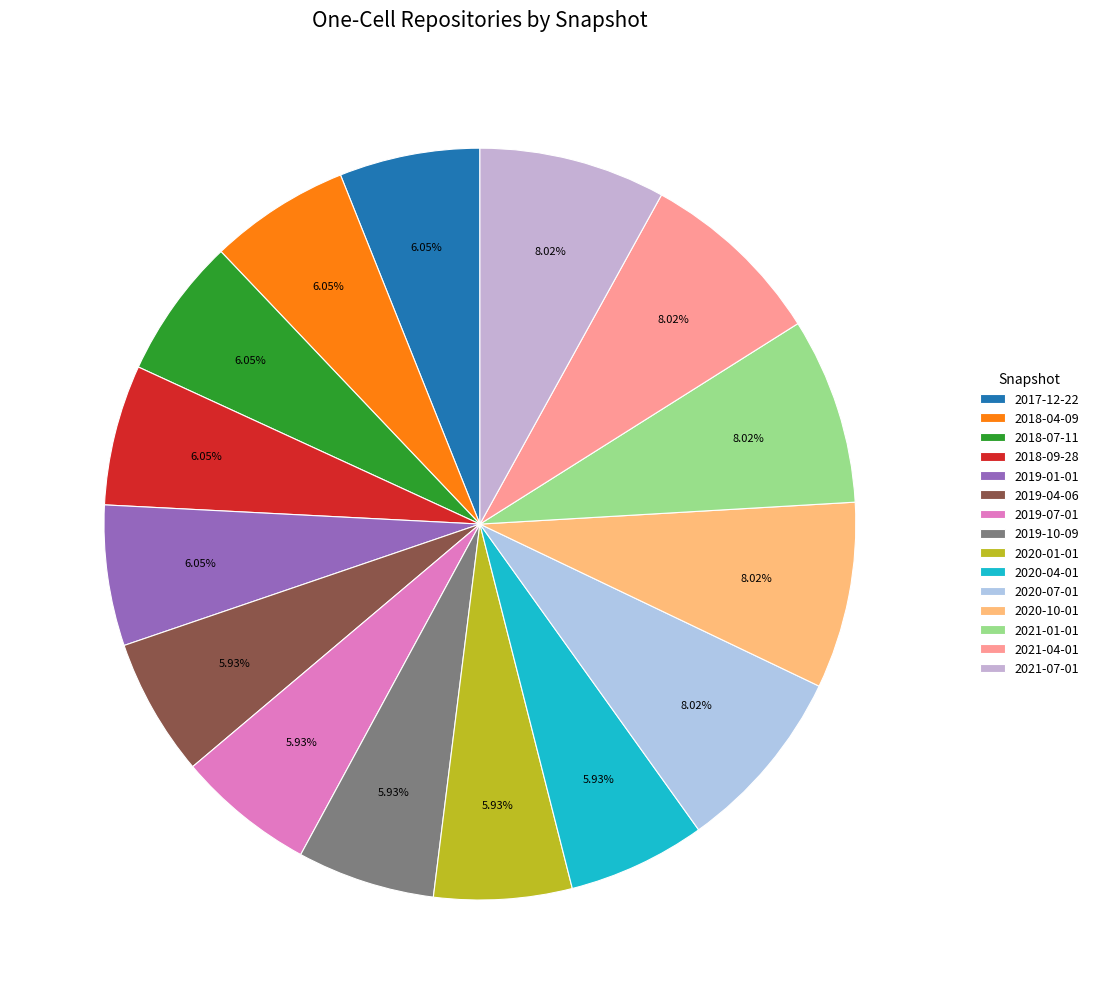

True or false: 2020-07-01 accounts for 8% of the total.

True